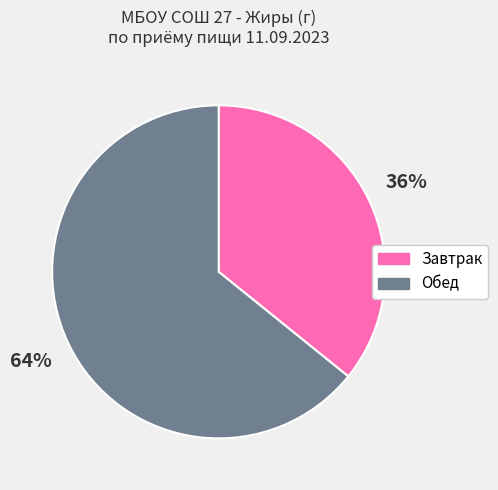

True or false: Завтрак accounts for 36% of the total.

True